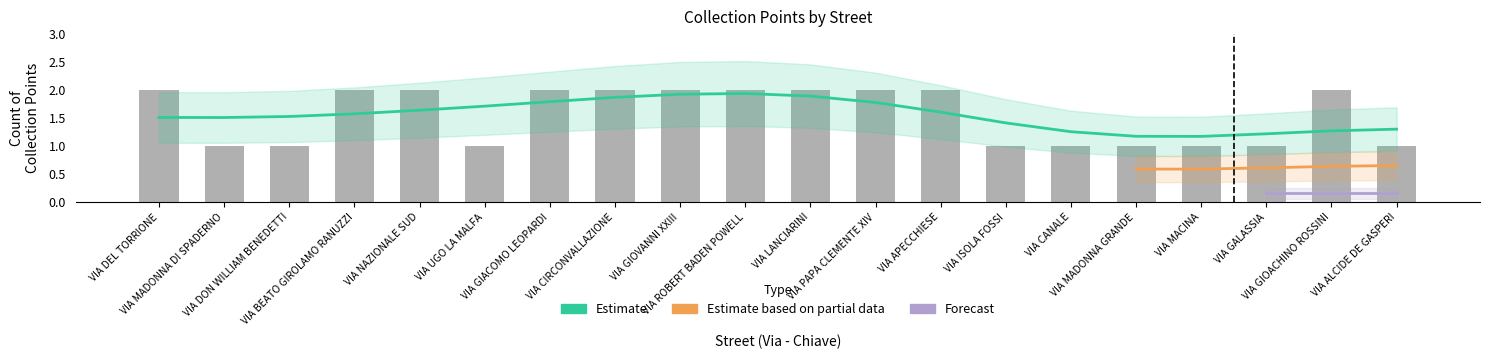

How many data points are less than 2?

9